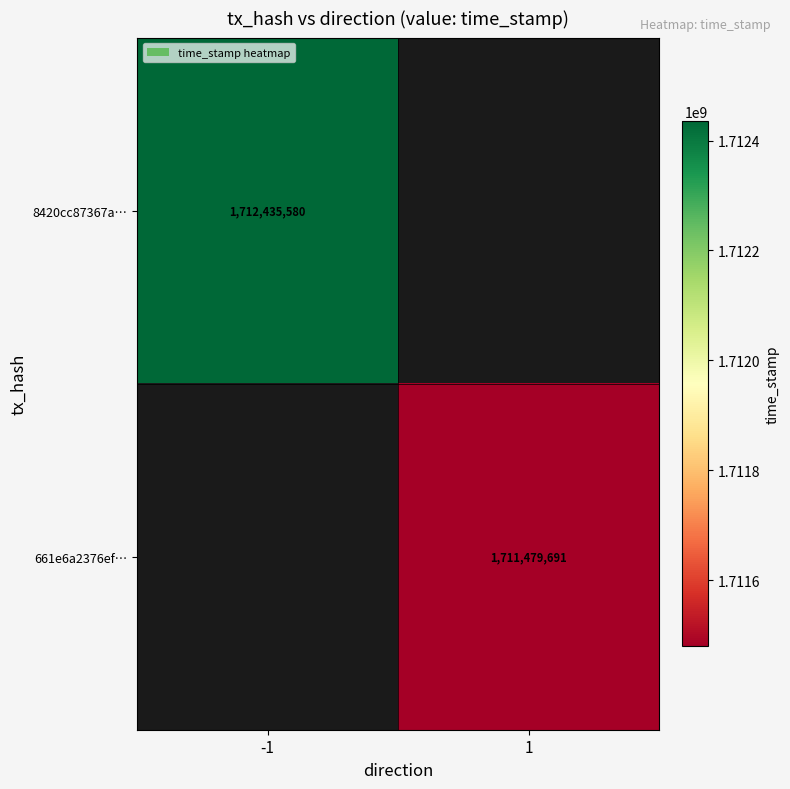

Which has a higher value, 1 or -1?

-1